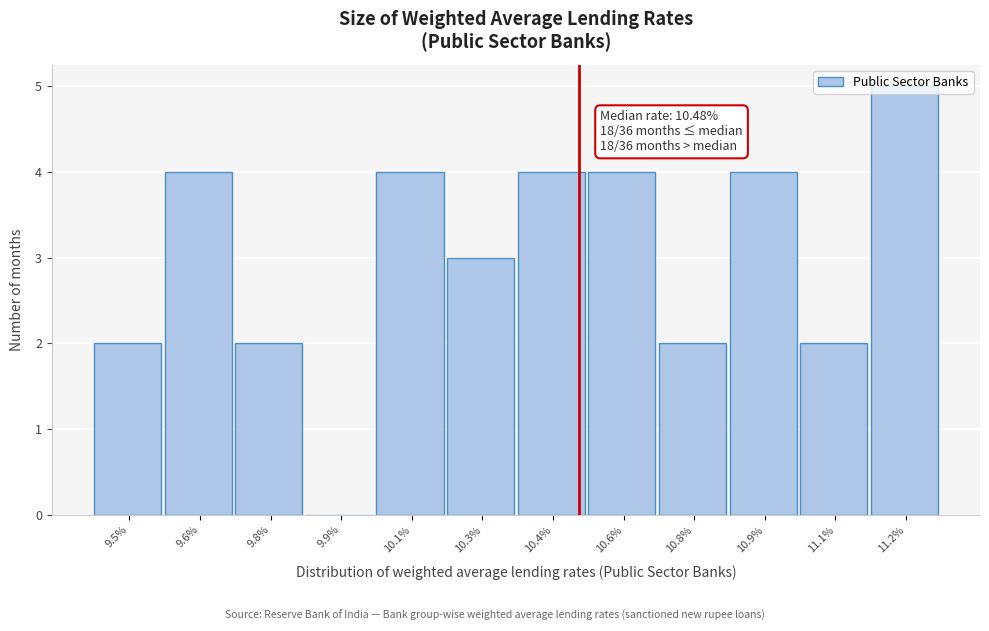

Is it true that the value at 11.1% is 3?

False